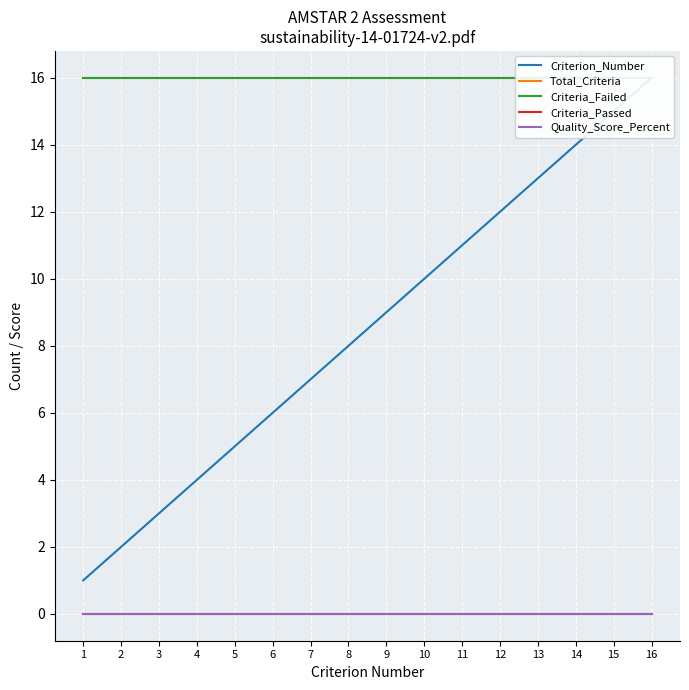

What is the value of the Total_Criteria point at the 13th from the left?

16